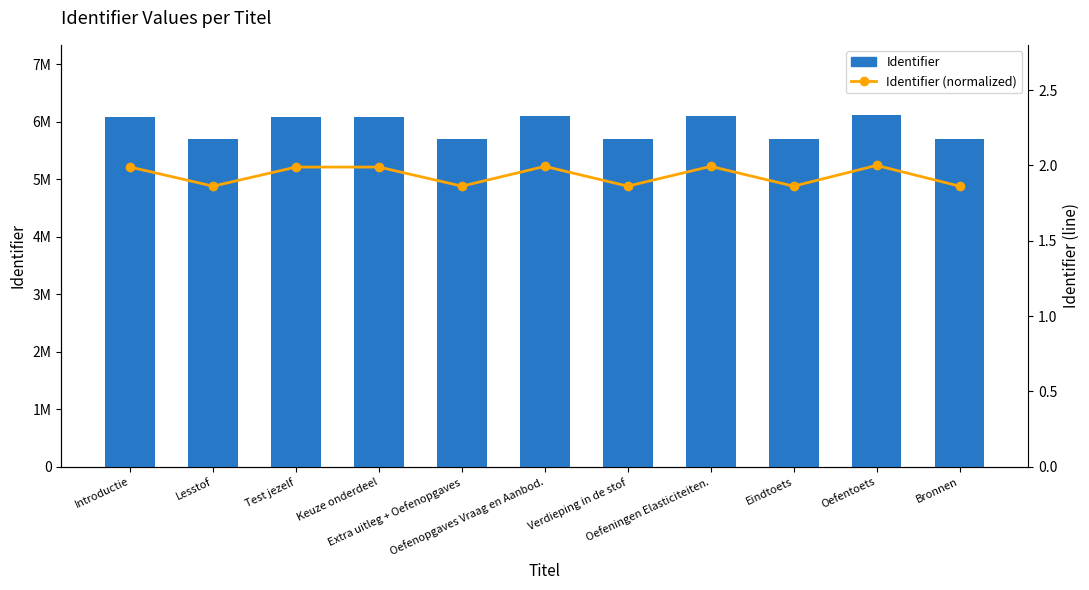

Does the chart contain any negative values?

No